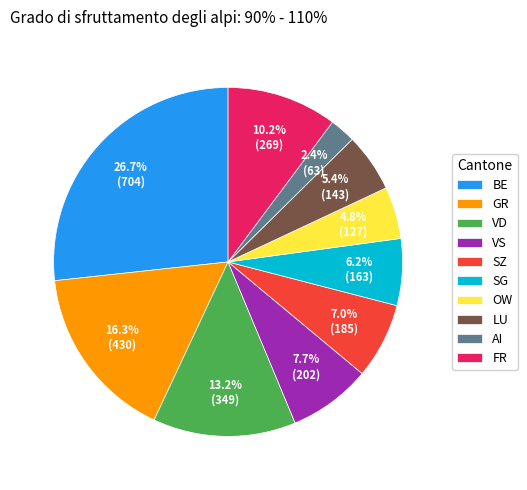

To the nearest percent, what portion does OW represent?

5%